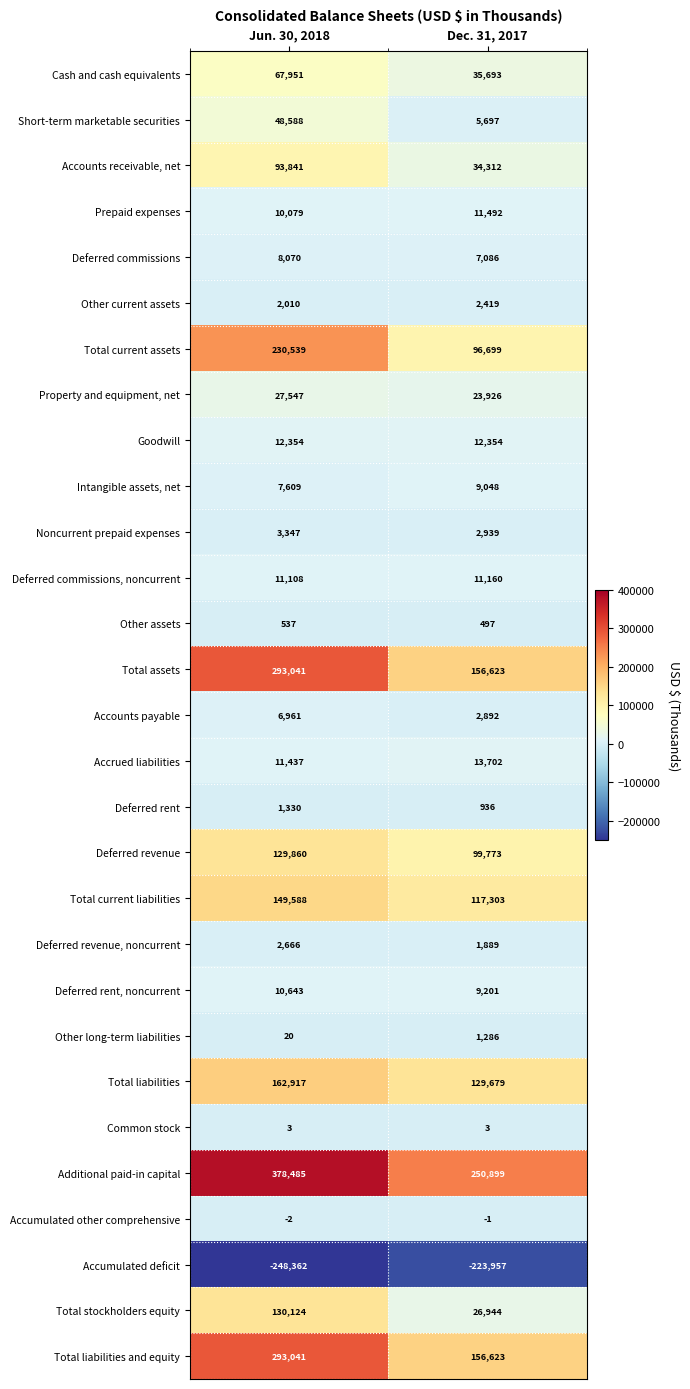

At which category does the chart reach its peak across all series?

Jun. 30, 2018